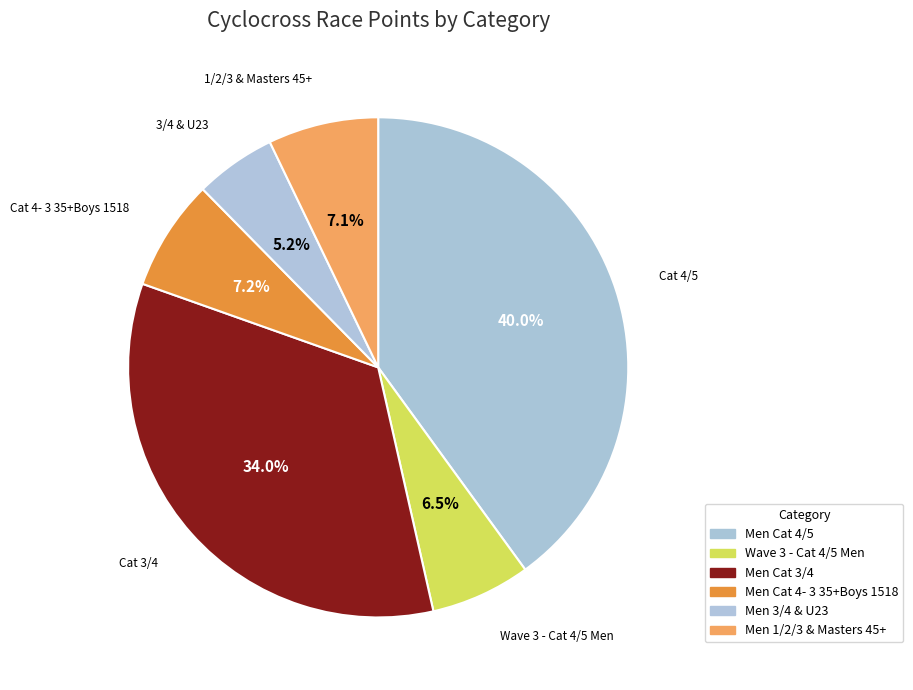

To the nearest percent, what portion does Men Cat 3/4 represent?

34%